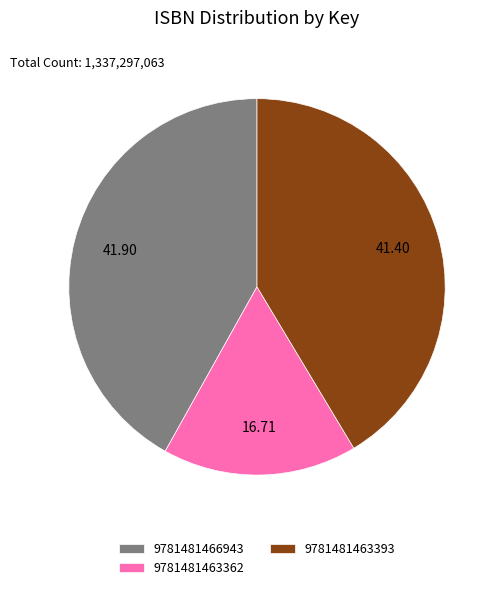

Do 9781481463393 and 9781481463362 together represent more than half of the pie?

Yes